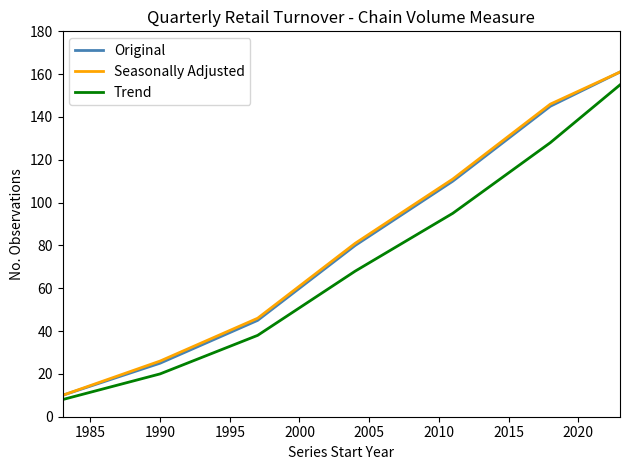

How many series are shown in this chart?

3